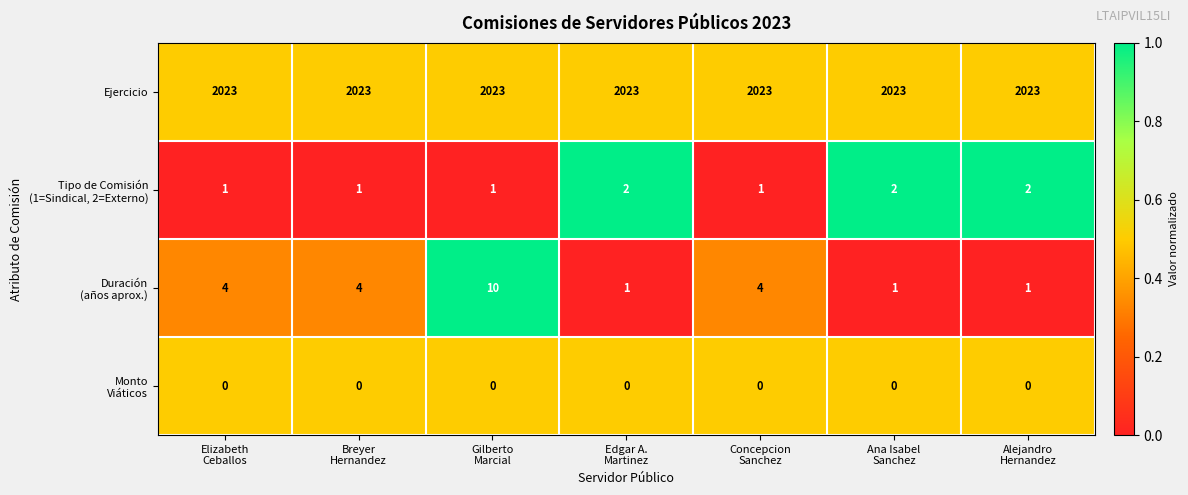

At how many categories does at least one series exceed 1537?

7